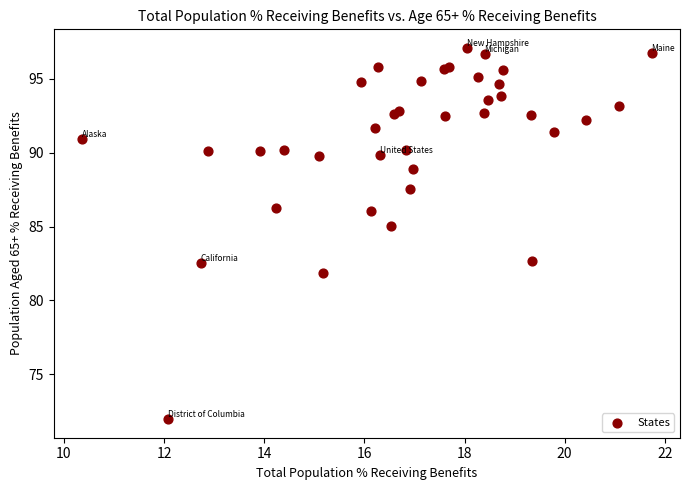

What Y value in the scatter plot is closest to 84?

85.0